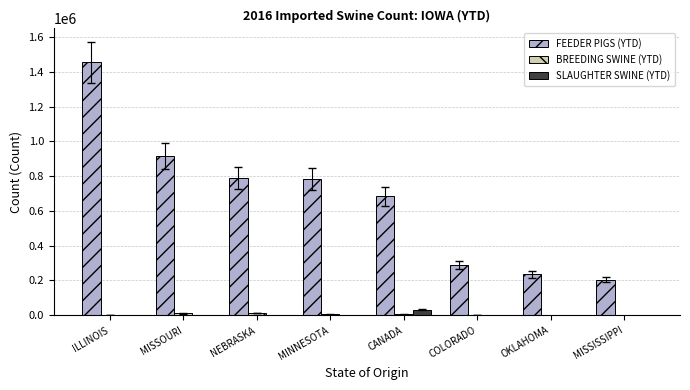

What is the difference between the FEEDER PIGS (YTD) values at CANADA and COLORADO?

394728